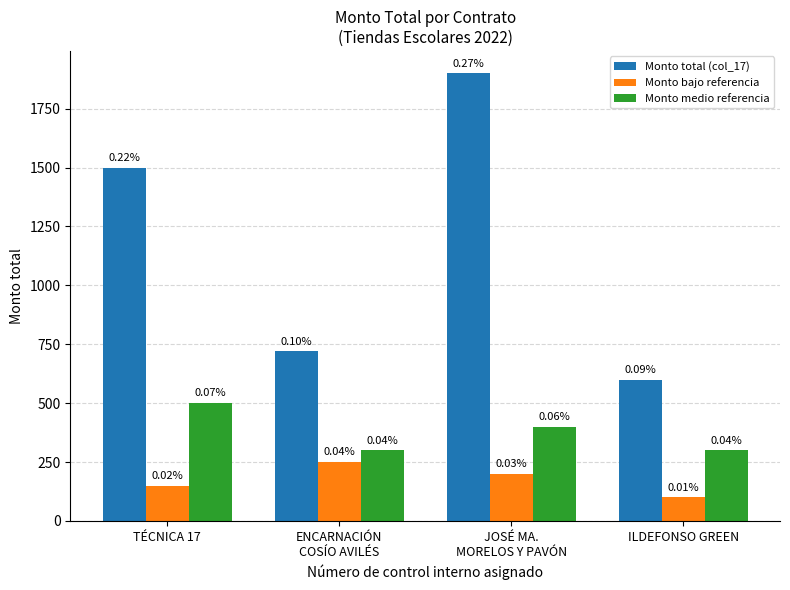

Reading left to right, transcribe all the data shown in this chart.

Monto total (col_17): 1500	720	1900	600
Monto bajo referencia: 150	250	200	100
Monto medio referencia: 500	300	400	300